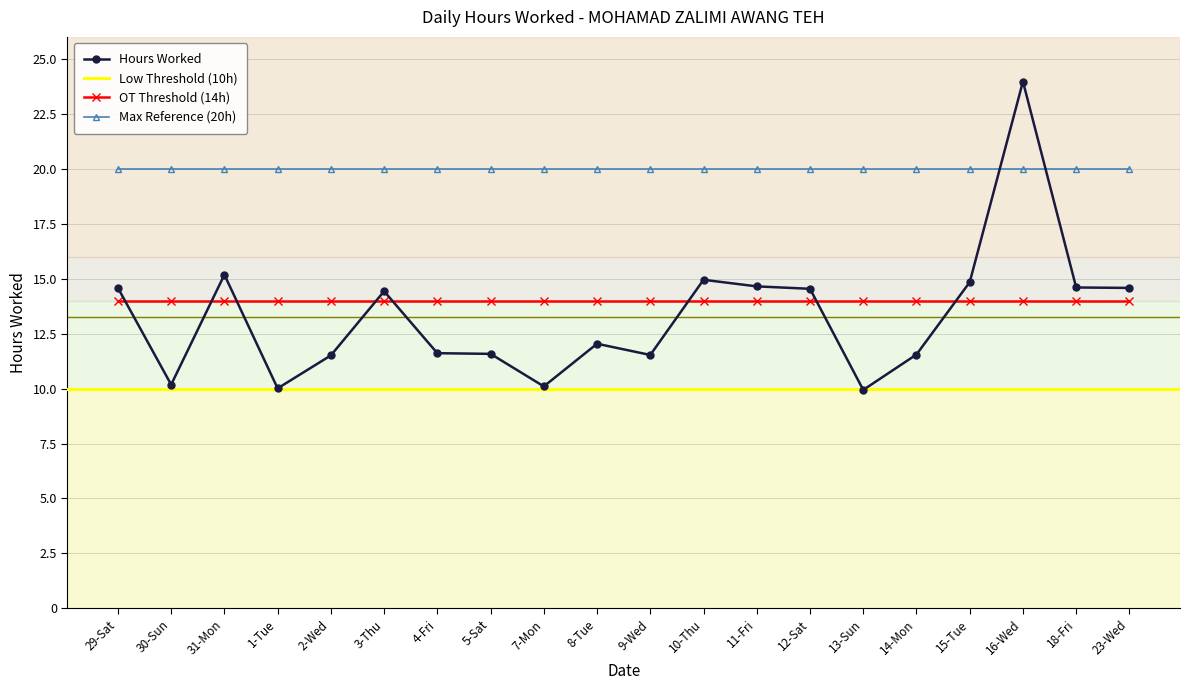

What is the average value?

13.3